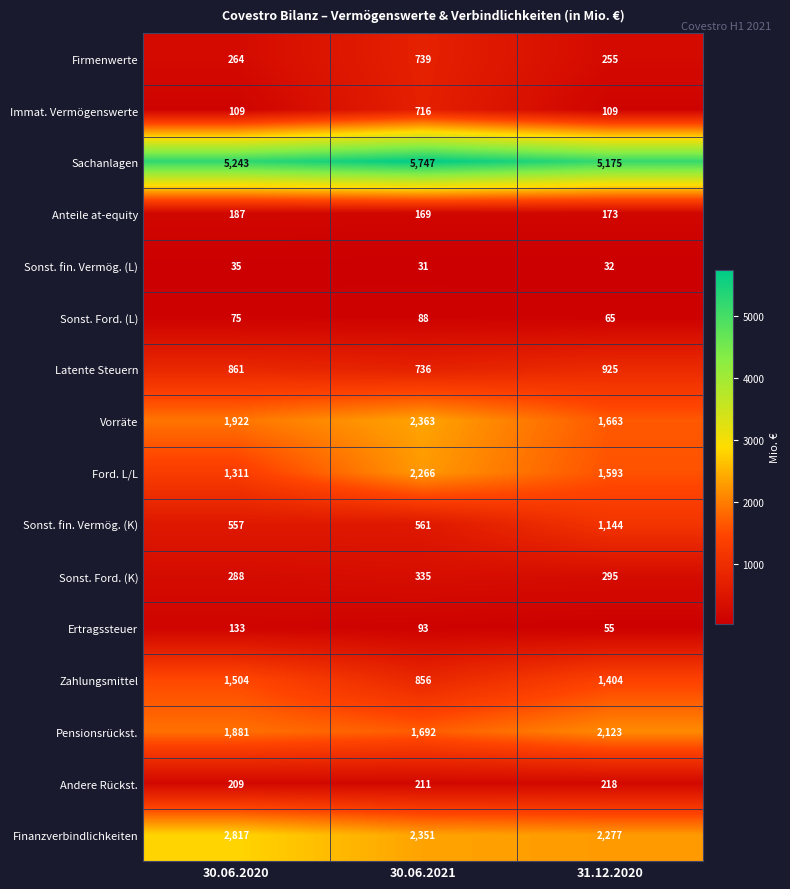

Rank the series at 30.06.2021 from highest to lowest value.

Sachanlagen, Vorräte, Finanzverbindlichkeiten, Ford. L/L, Pensionsrückst., Zahlungsmittel, Firmenwerte, Latente Steuern, Immat. Vermögenswerte, Sonst. fin. Vermög. (K), Sonst. Ford. (K), Andere Rückst., Anteile at-equity, Ertragssteuer, Sonst. Ford. (L), Sonst. fin. Vermög. (L)